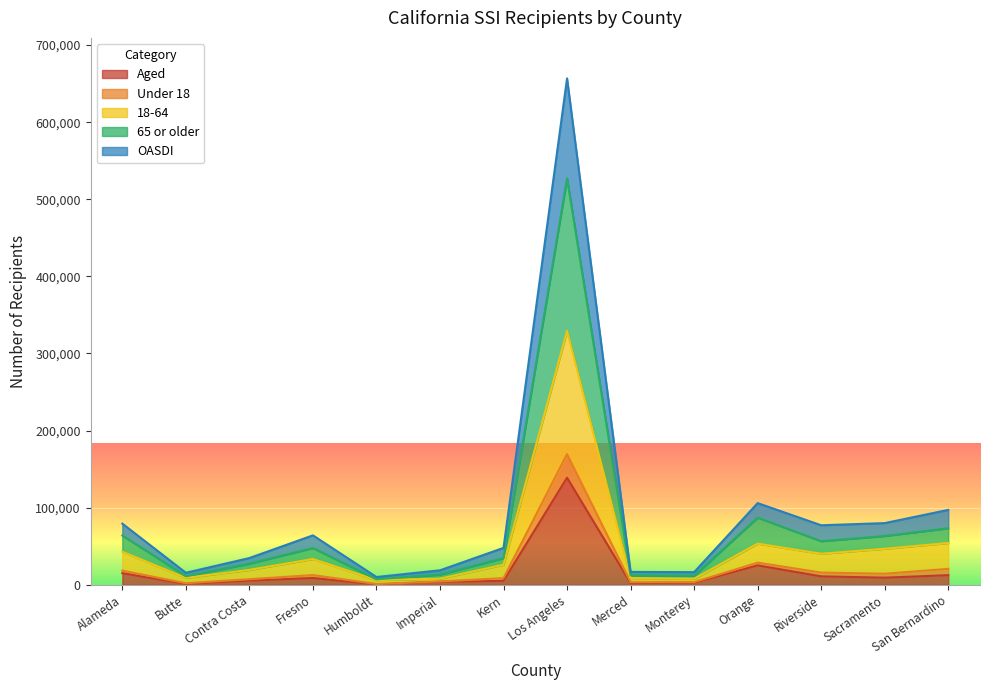

How many data points in Aged are less than 8725?

7